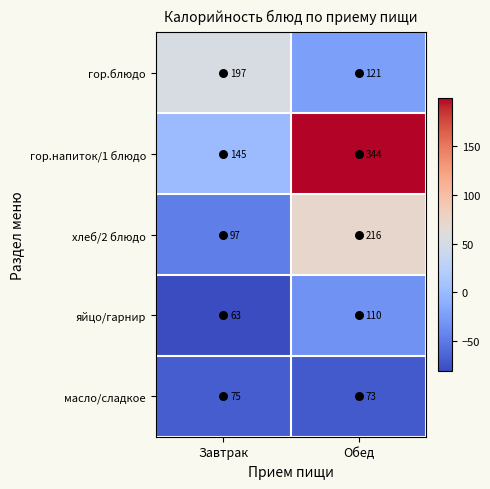

The гор.напиток/1 блюдо series shows 482 at Обед. True or false?

False